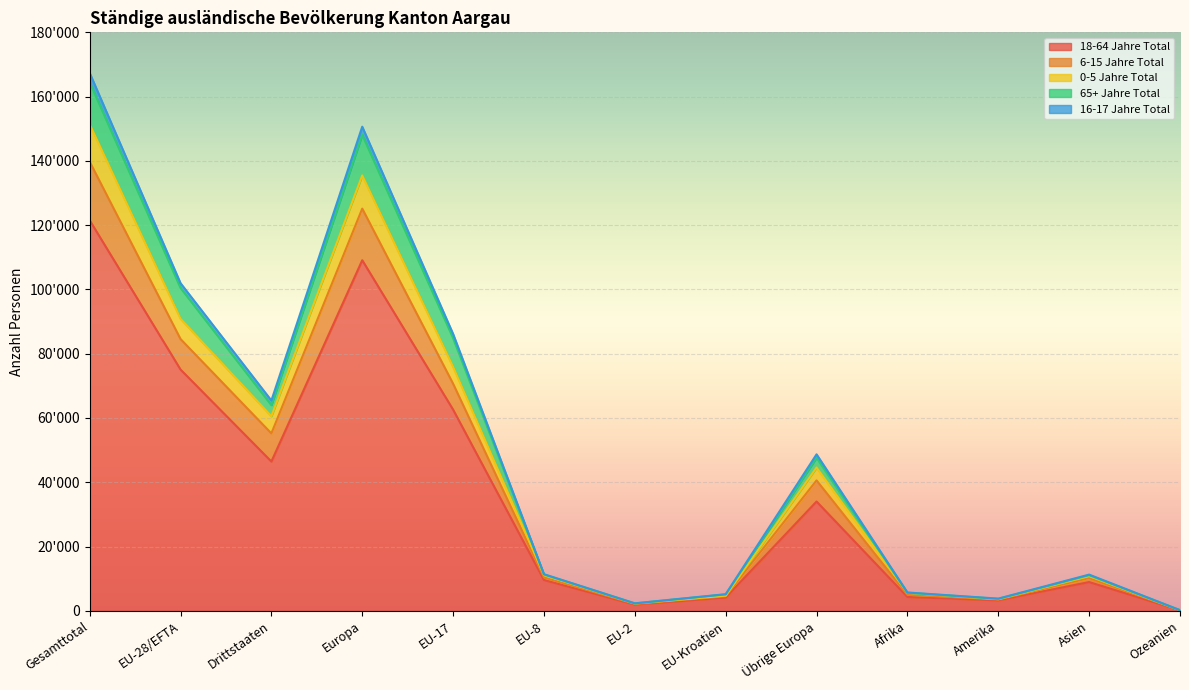

True or false: 18-64 Jahre Total has a value of 4302 at Afrika.

True